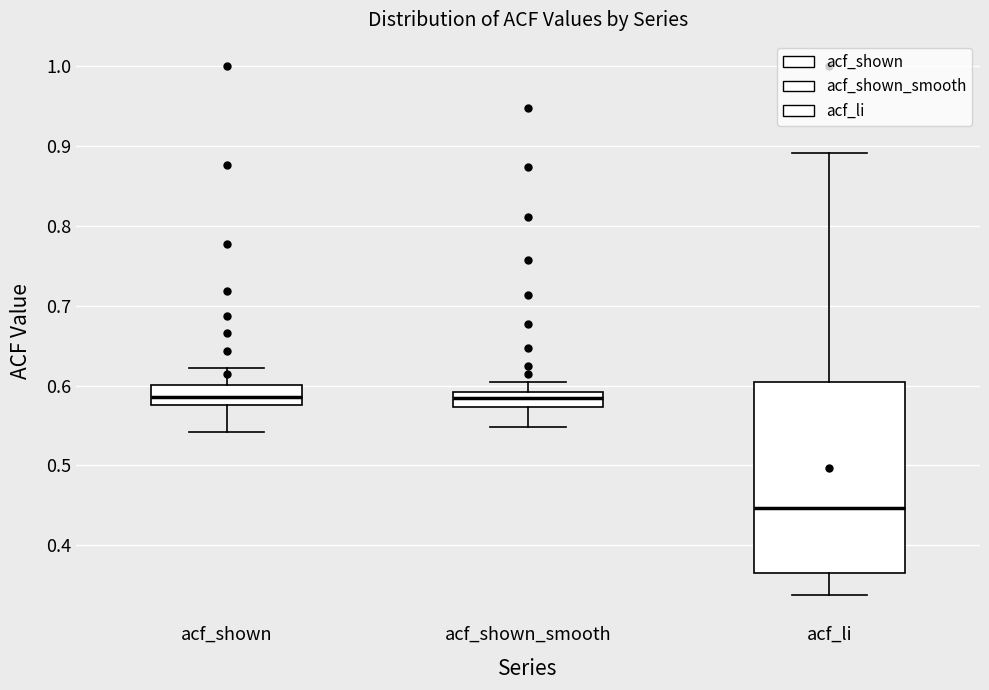

Reading left to right, transcribe this box plot: for each box, give where its median line is, the range the box spans, and where its two whiskers end, as read against the y-axis. The values are not printed on the chart, so give them approximately, as read against the axis.

acf_shown: median 0.59, box 0.58 to 0.60, whiskers 0.54 to 0.62
acf_shown_smooth: median 0.58, box 0.57 to 0.59, whiskers 0.55 to 0.61
acf_li: median 0.45, box 0.37 to 0.60, whiskers 0.34 to 0.89